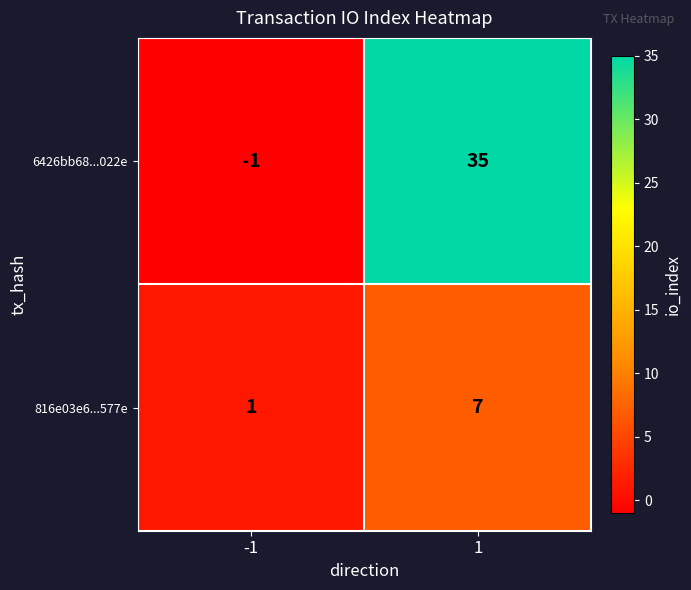

At -1, list the series in order from largest to smallest.

816e03e6...577e, 6426bb68...022e